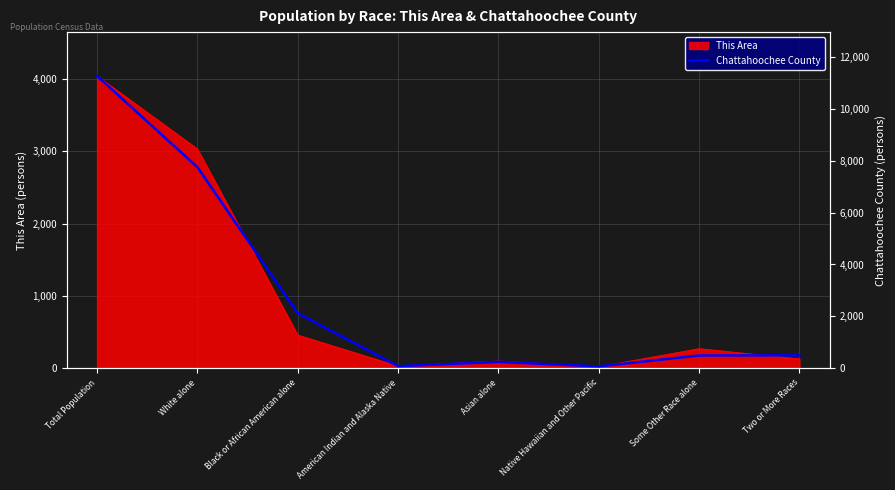

At which category does the data reach its first local peak?

Asian alone